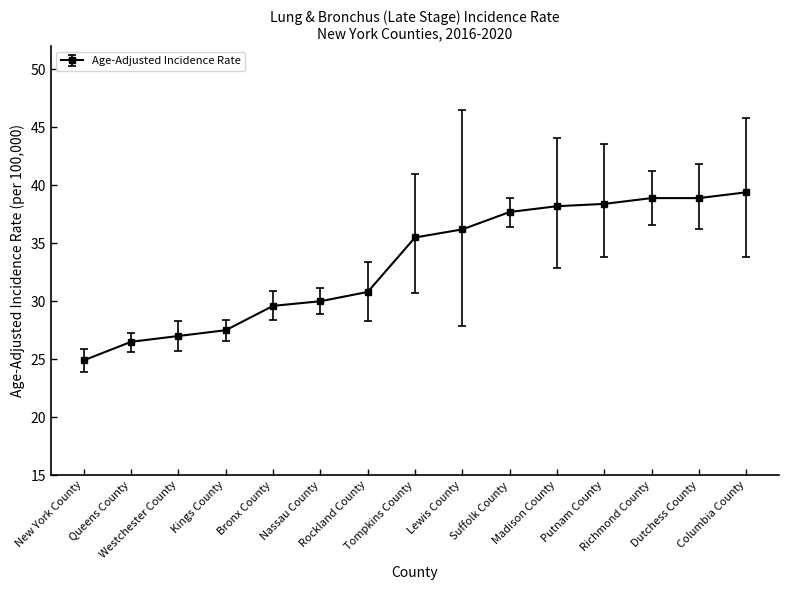

What is the value of the 15th point from the left?

39.4